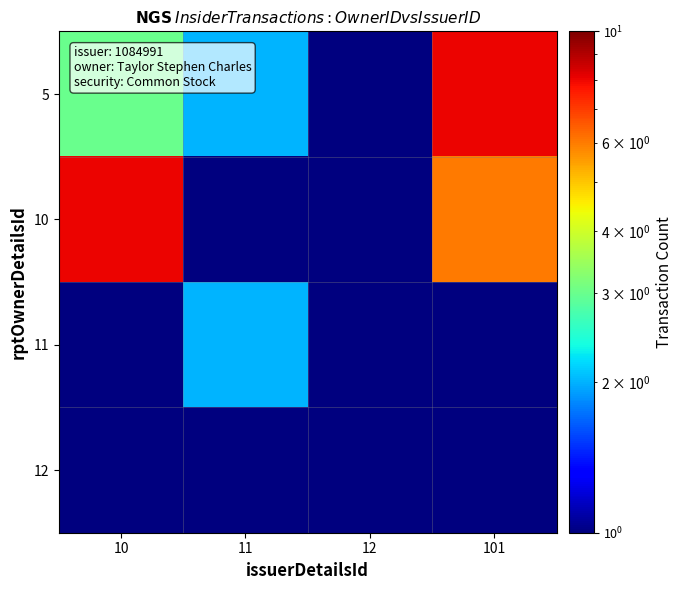

What is the difference between the highest and lowest values at 10?

7.5